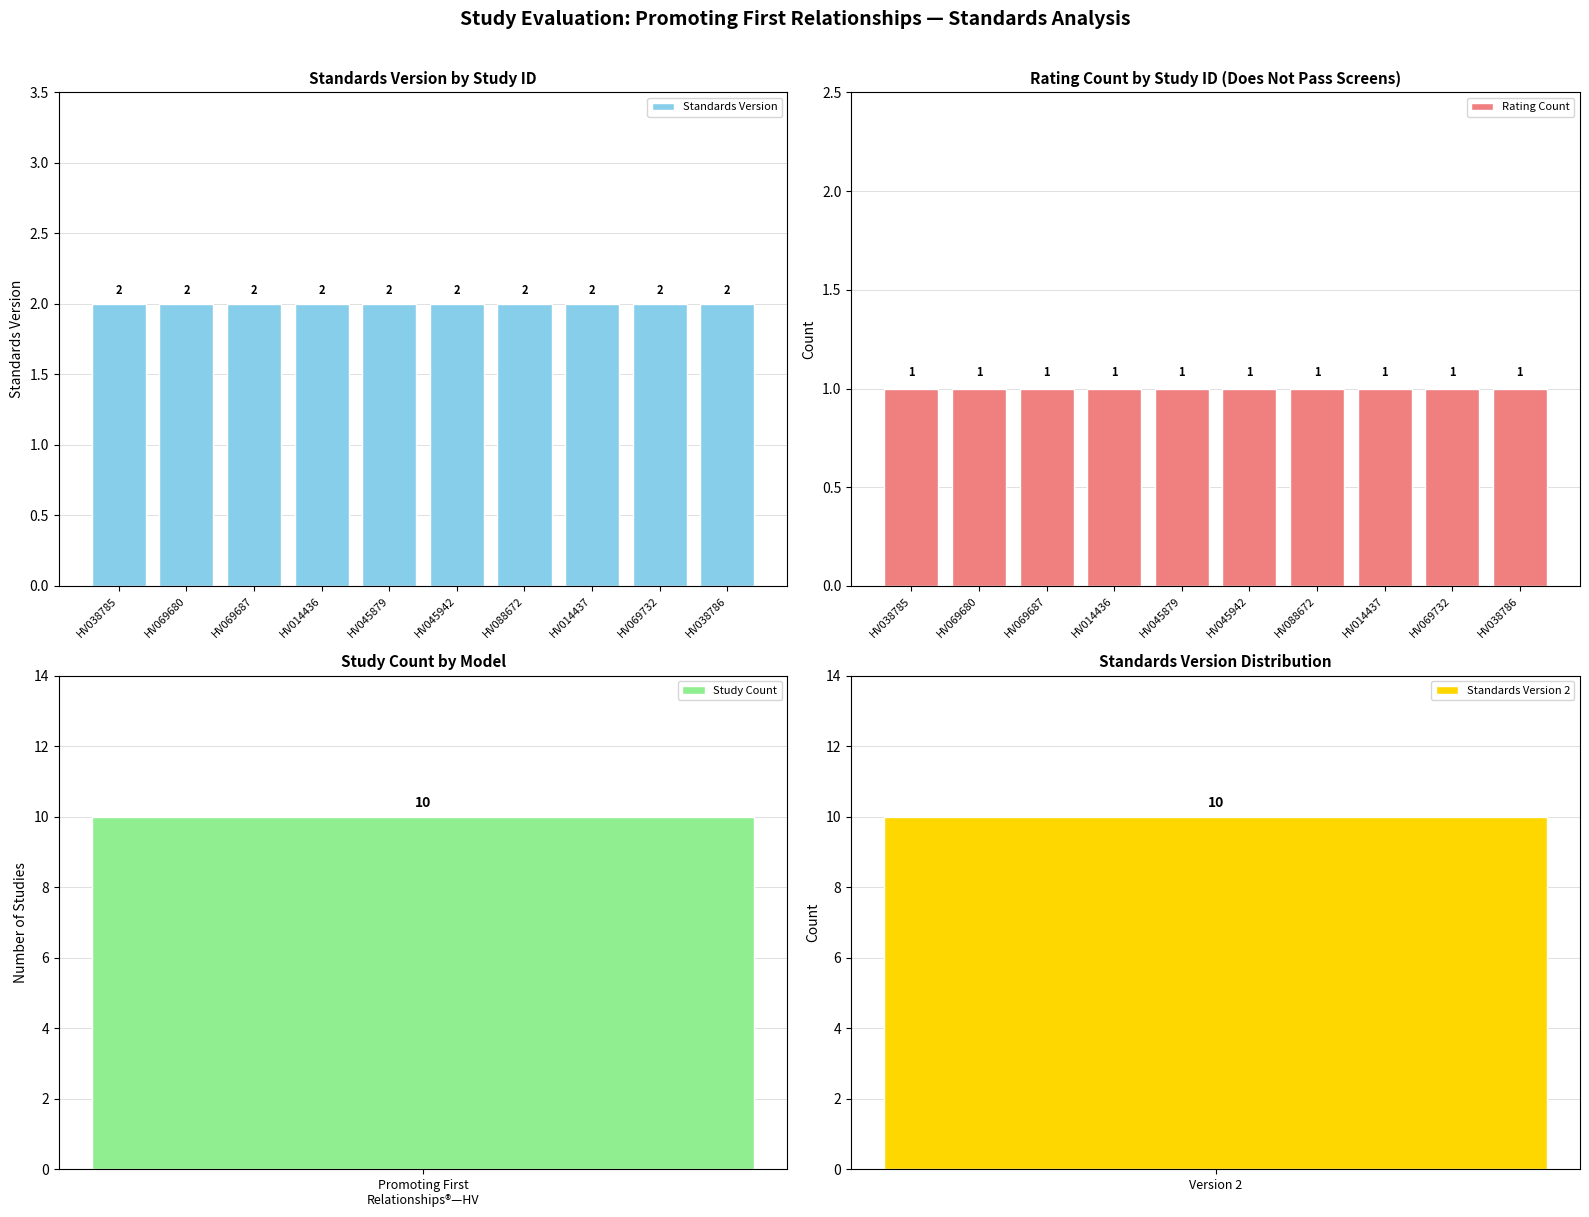

List the series in order of their overall mean, highest first.

Standards Version, Rating Count